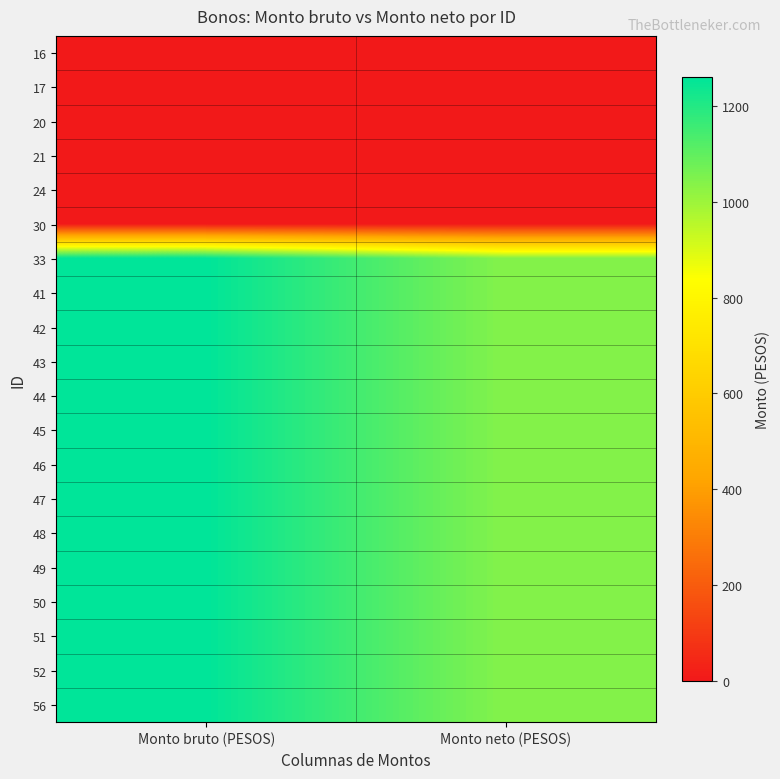

Rank the series at Monto neto (PESOS) from lowest to highest value.

16, 17, 20, 21, 24, 30, 33, 41, 42, 43, 44, 45, 46, 47, 48, 49, 50, 51, 52, 56